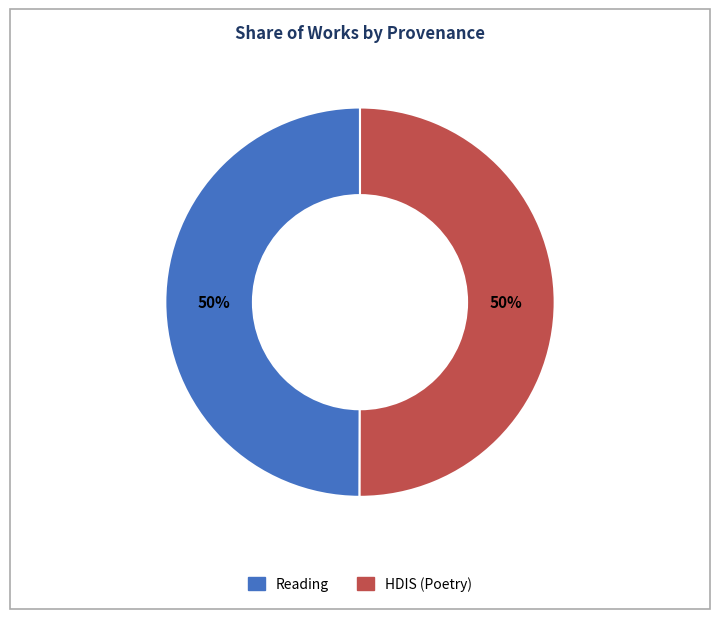

To the nearest percent, what is the average slice percentage?

50%